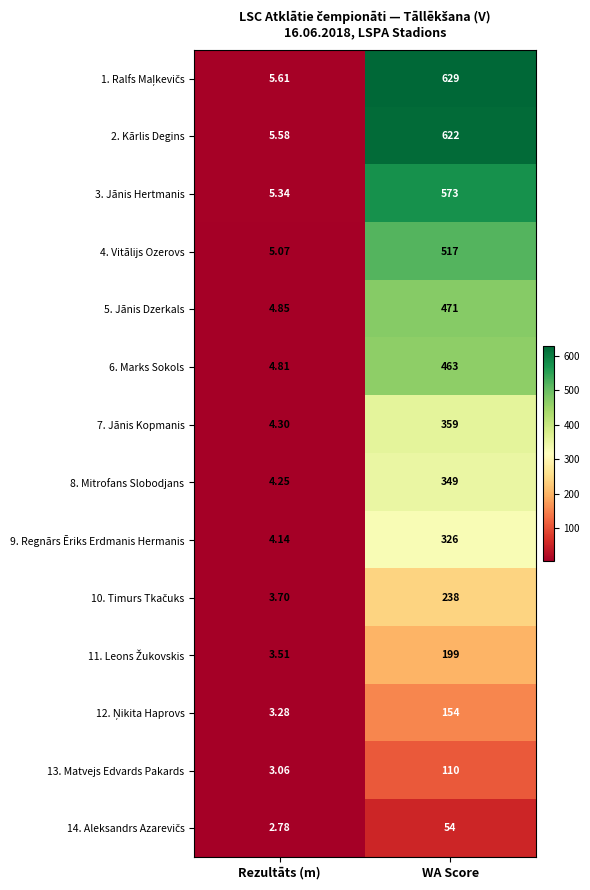

At which label is 2. Kārlis Degins closest to 313?

Rezultāts (m)